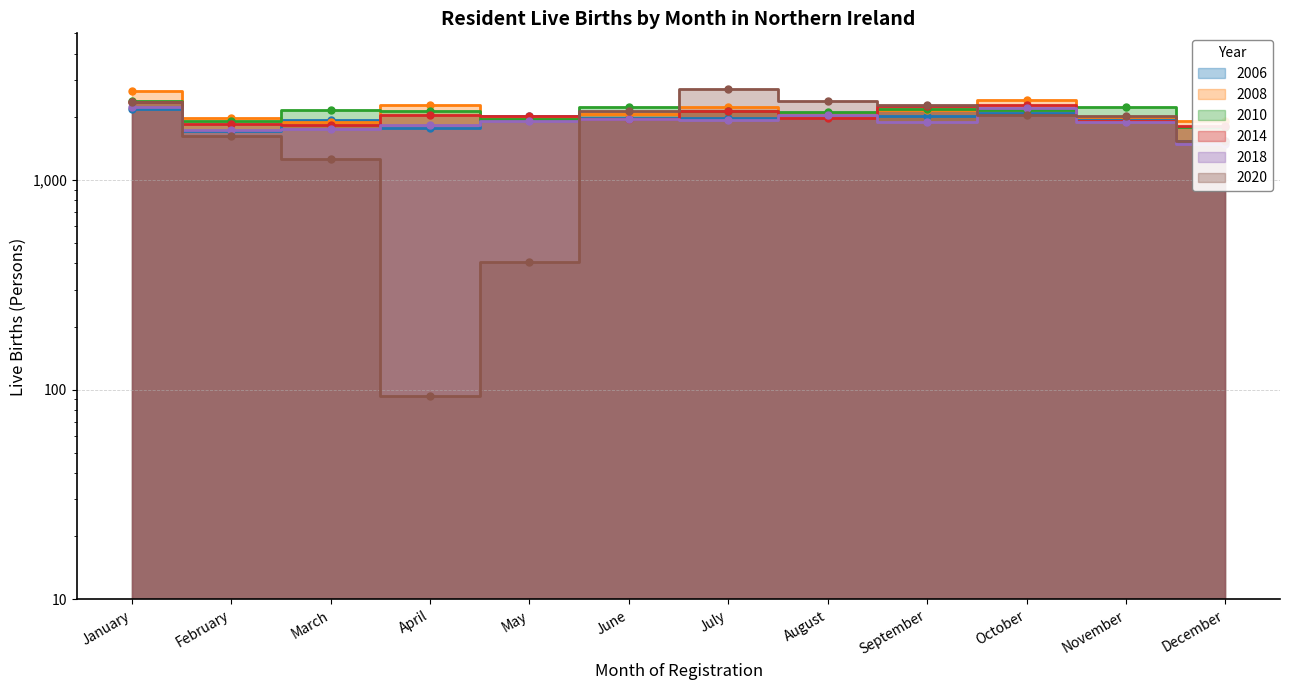

How many interior local peaks does the 2014 series have?

3